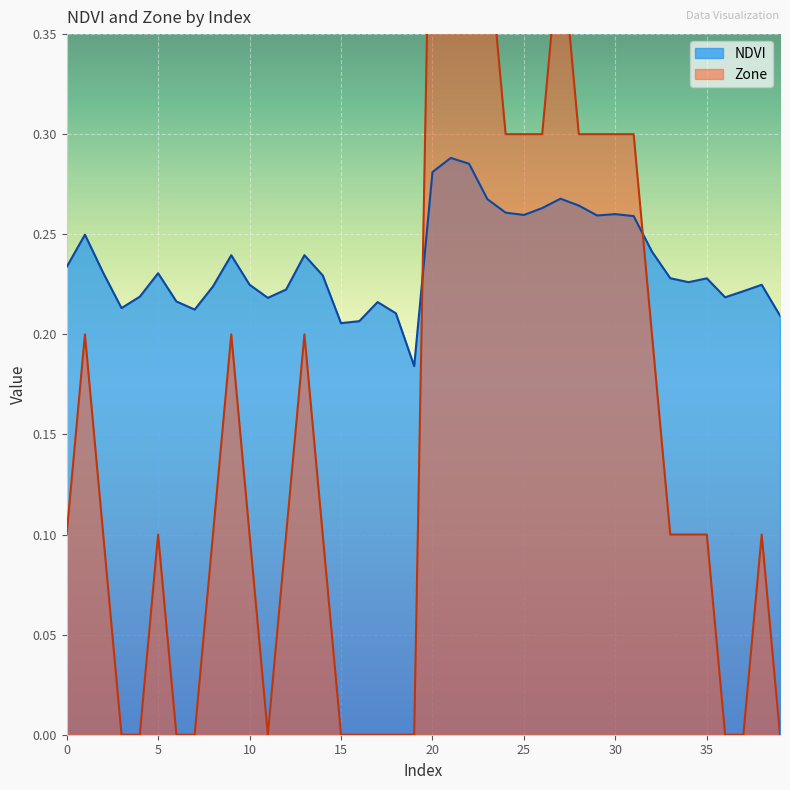

Reading left to right, list all the values displayed in this chart.

NDVI: 0=0.2	1=0.2	2=0.2	3=0.2	4=0.2	5=0.2	6=0.2	7=0.2	8=0.2	9=0.2	10=0.2	11=0.2	12=0.2	13=0.2	14=0.2	15=0.2	16=0.2	17=0.2	18=0.2	19=0.2	20=0.3	21=0.3	22=0.3	23=0.3	24=0.3	25=0.3	26=0.3	27=0.3	28=0.3	29=0.3	30=0.3	31=0.3	32=0.2	33=0.2	34=0.2	35=0.2	36=0.2	37=0.2	38=0.2	39=0.2
Zone: 0=0.1	1=0.2	2=0.1	3=0.0	4=0.0	5=0.1	6=0.0	7=0.0	8=0.1	9=0.2	10=0.1	11=0.0	12=0.1	13=0.2	14=0.1	15=0.0	16=0.0	17=0.0	18=0.0	19=0.0	20=0.5	21=0.5	22=0.5	23=0.4	24=0.3	25=0.3	26=0.3	27=0.4	28=0.3	29=0.3	30=0.3	31=0.3	32=0.2	33=0.1	34=0.1	35=0.1	36=0.0	37=0.0	38=0.1	39=0.0